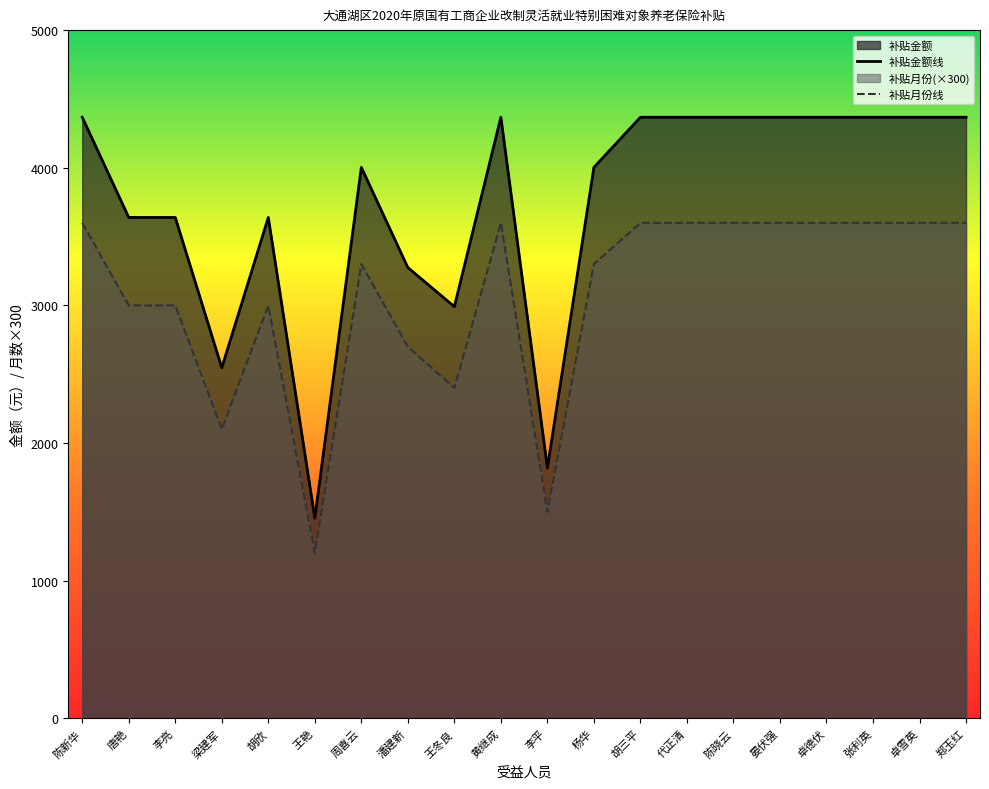

At which category does the chart reach its minimum across all series?

王艳